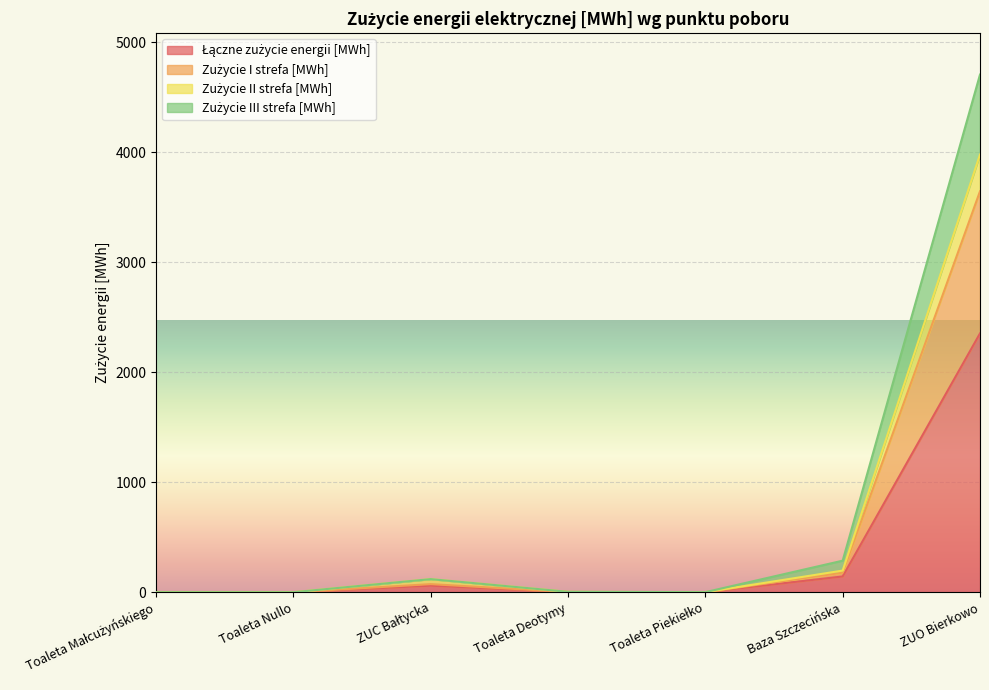

Reading right to left, extract all data points from this chart.

Łączne zużycie energii [MWh]: 2353.7	143.5	0.4	1.9	59.7	0.1	0.1
Zużycie I strefa [MWh]: 3645.8	178.2	0.5	2.2	73.7	0.2	0.2
Zużycie II strefa [MWh]: 3980.2	197.0	0.9	3.7	119.3	0.2	0.2
Zużycie III strefa [MWh]: 4707.3	287.1	0.9	3.7	119.3	0.2	0.2